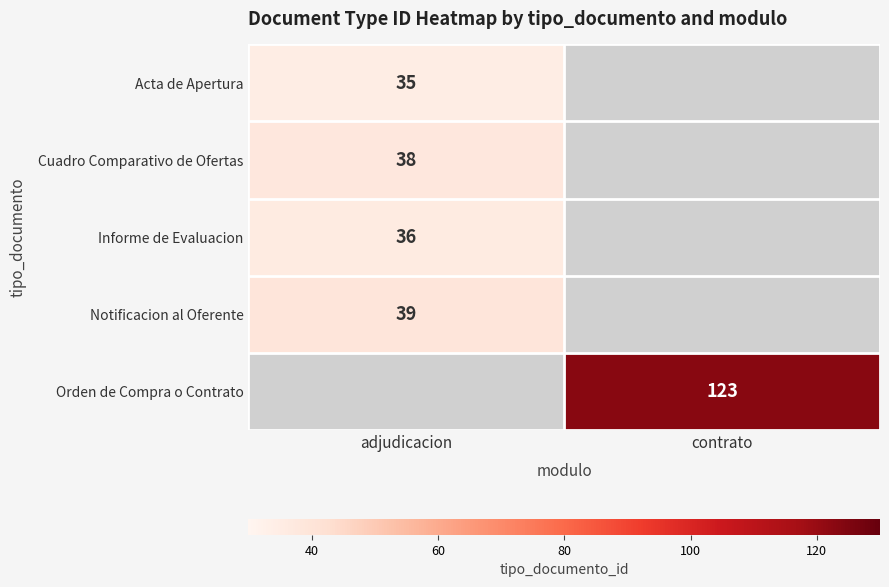

What is the maximum value shown in the chart?

123.0